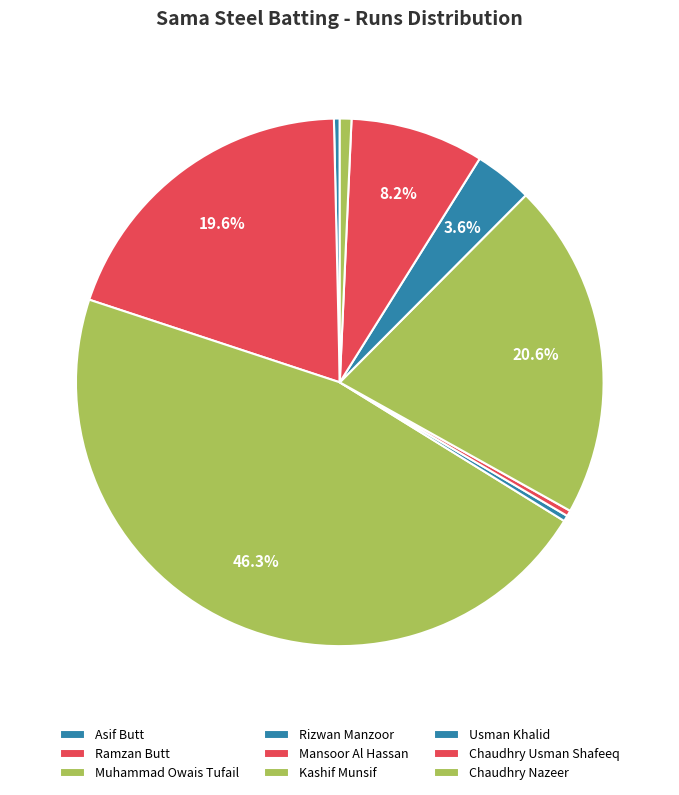

How many slices are in this pie chart?

9